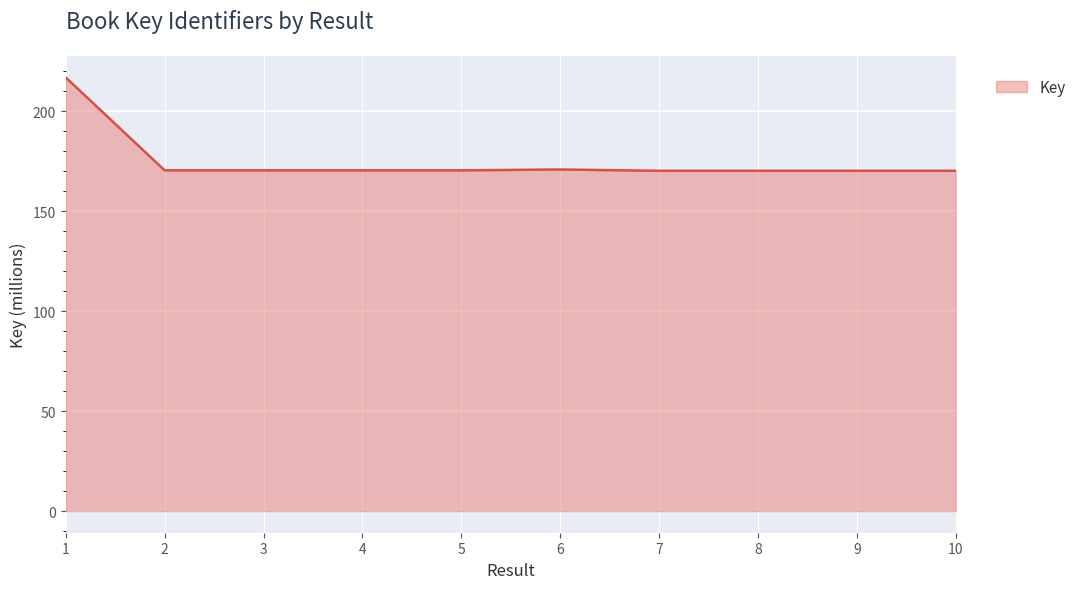

The value at 2 is 170.5. True or false?

True